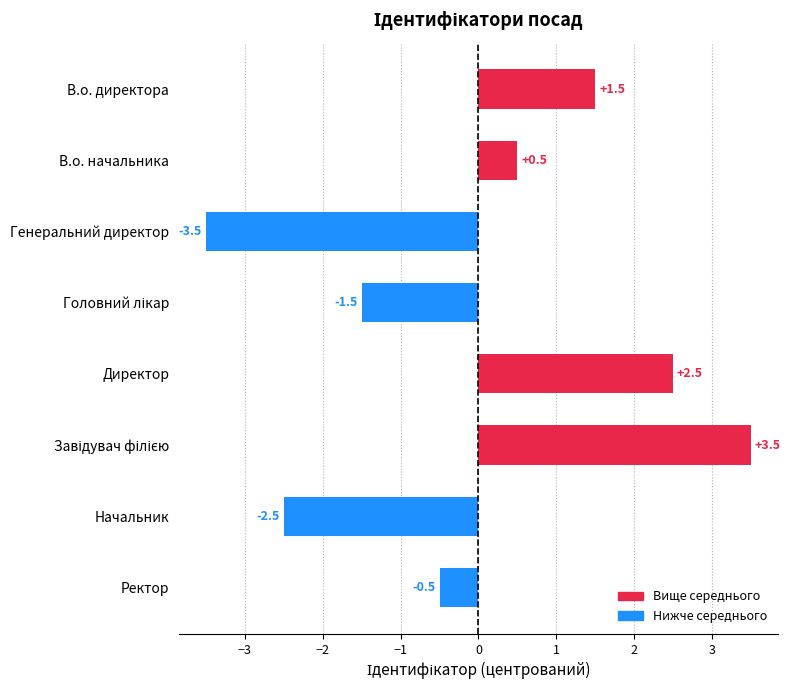

What is the approximate value at Начальник?

-2.5